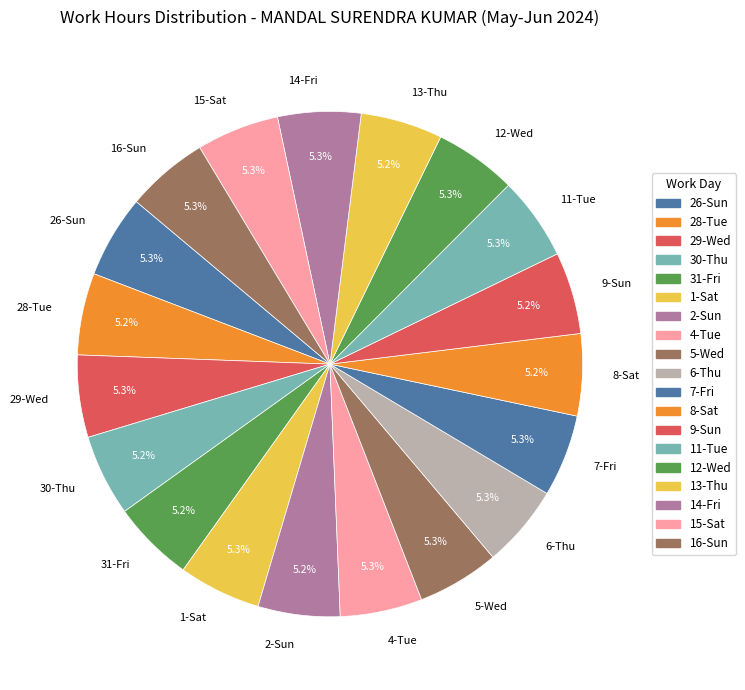

Is 13-Thu the majority of the pie?

No